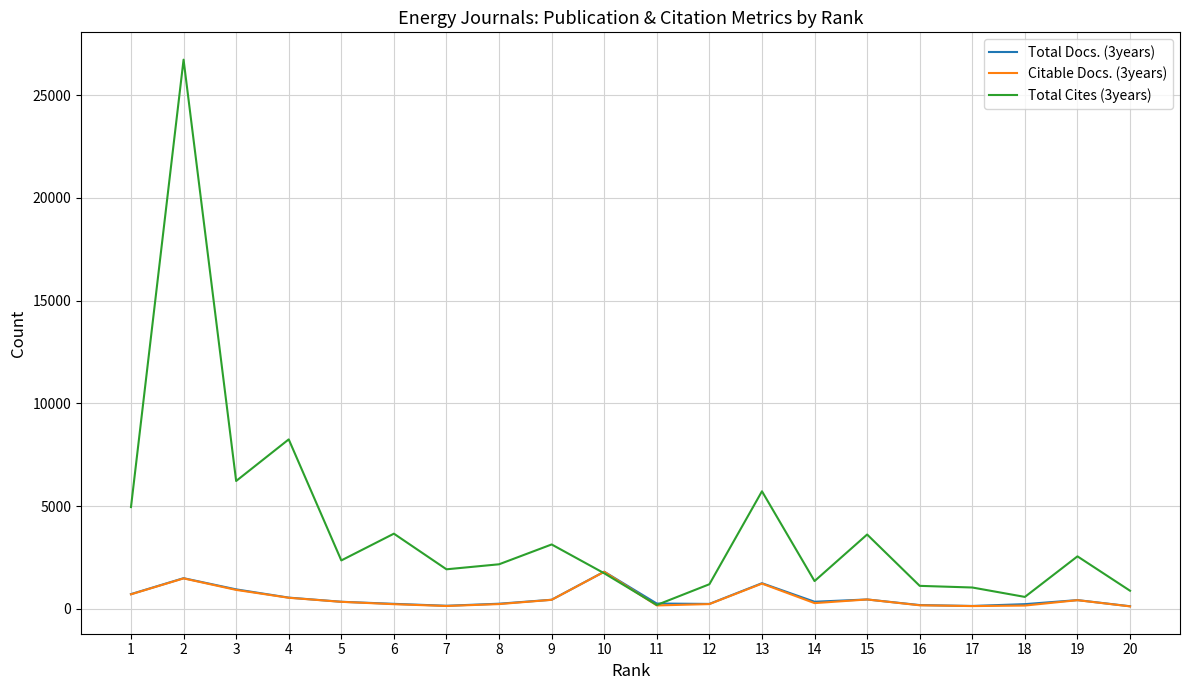

What is the spread (max minus min) of values at 12?

966